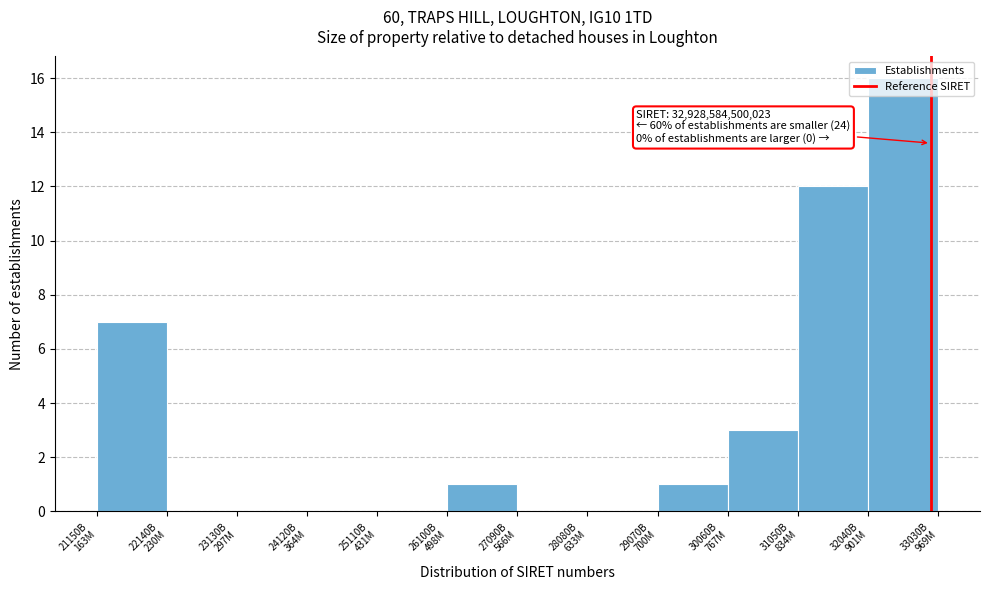

What is the maximum value shown in the chart?

16